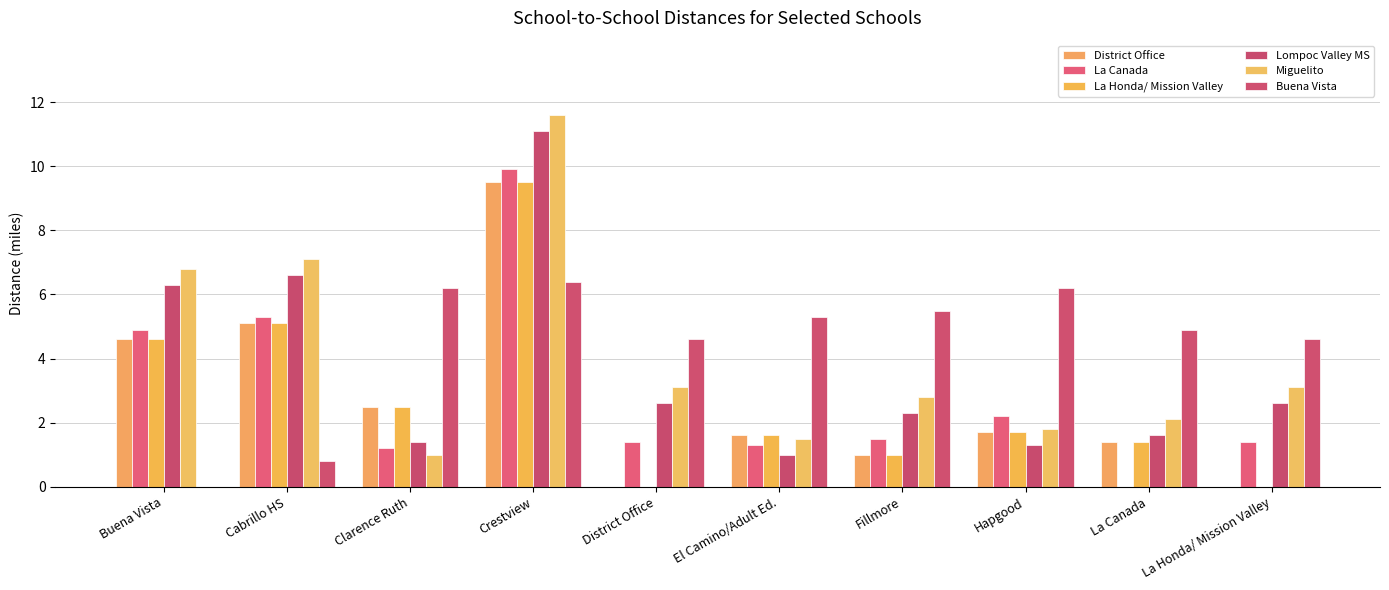

How many values in the La Canada series exceed 1?

9